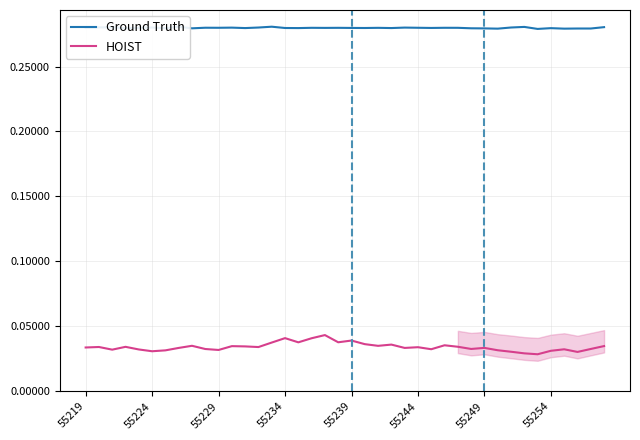

List the series in order of their peak value, highest first.

Ground Truth, HOIST